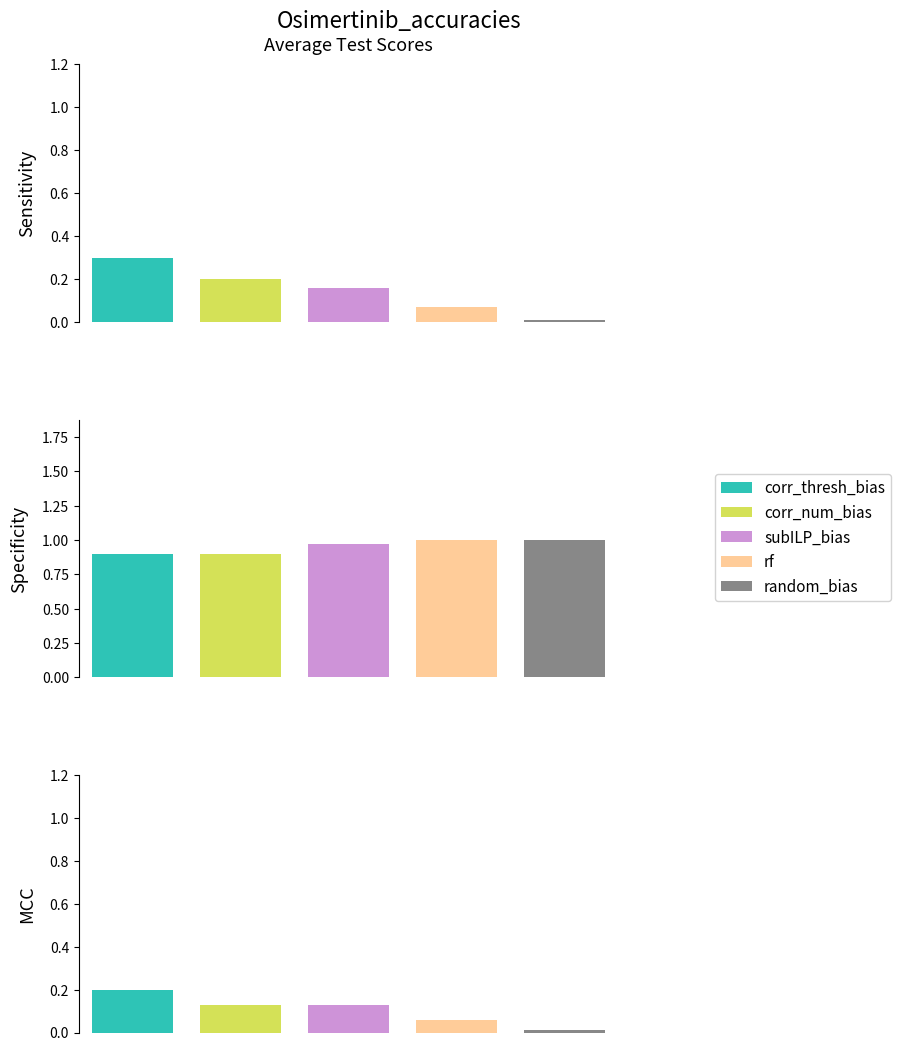

What is the difference between the corr_num_bias values at 2 and 0?

0.1